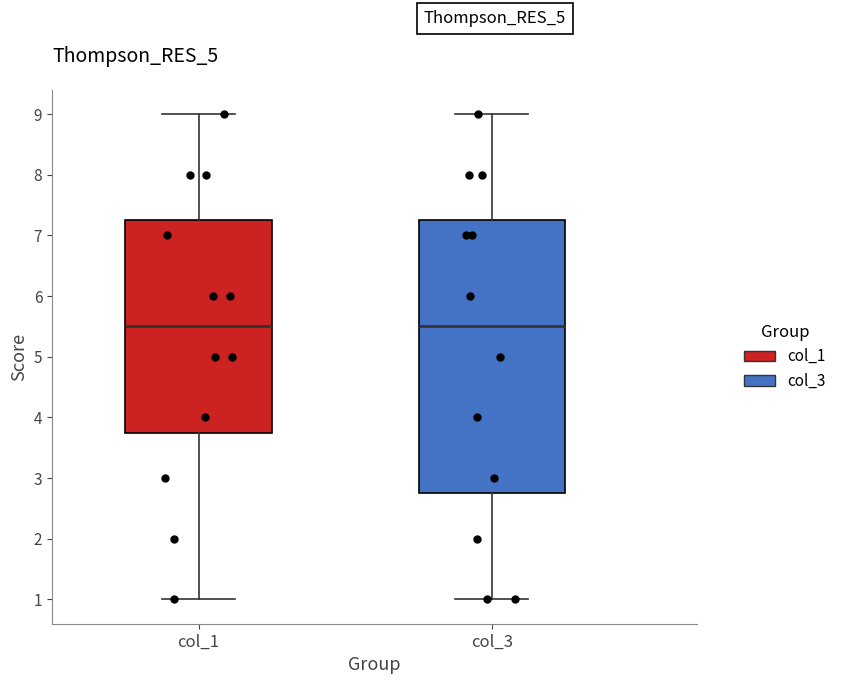

Reading left to right, transcribe this box plot: for each box, give where its median line is, the range the box spans, and where its two whiskers end, as read against the y-axis. The values are not printed on the chart, so give them approximately, as read against the axis.

col_1: median 5.5, box 3.8 to 7.3, whiskers 1.0 to 9.0
col_3: median 5.5, box 2.8 to 7.3, whiskers 1.0 to 9.0